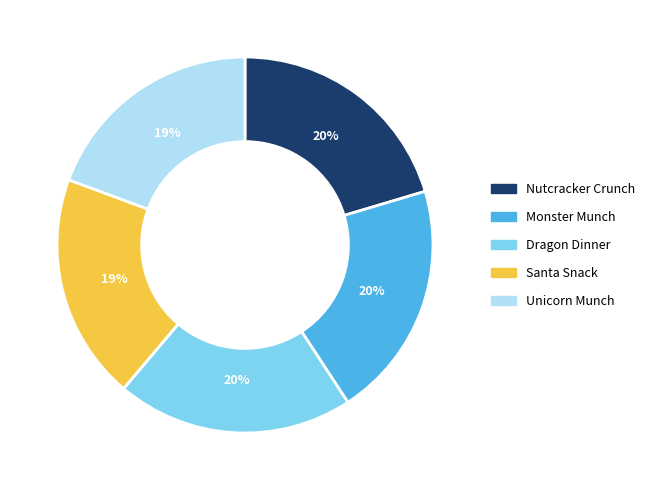

What is the ratio of the value at Monster Munch to the value at Dragon Dinner?

1.0